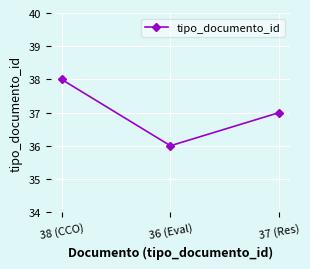

Which category has the lowest value across all series?

36 (Eval)